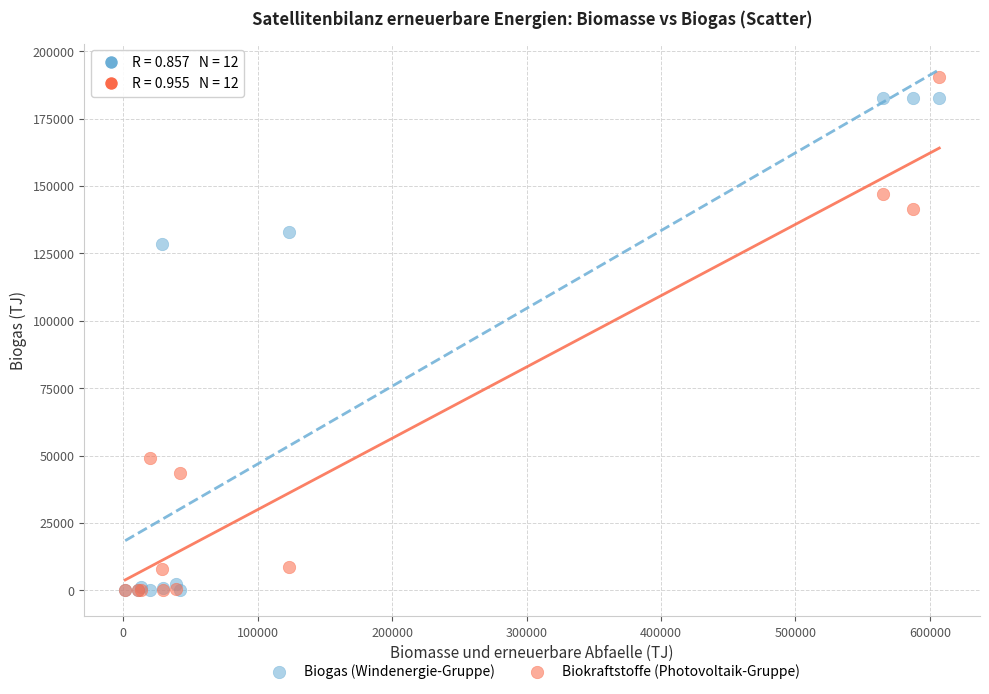

What are all the series names shown in the legend?

Biogas (Windenergie-Gruppe), Biokraftstoffe (Photovoltaik-Gruppe)